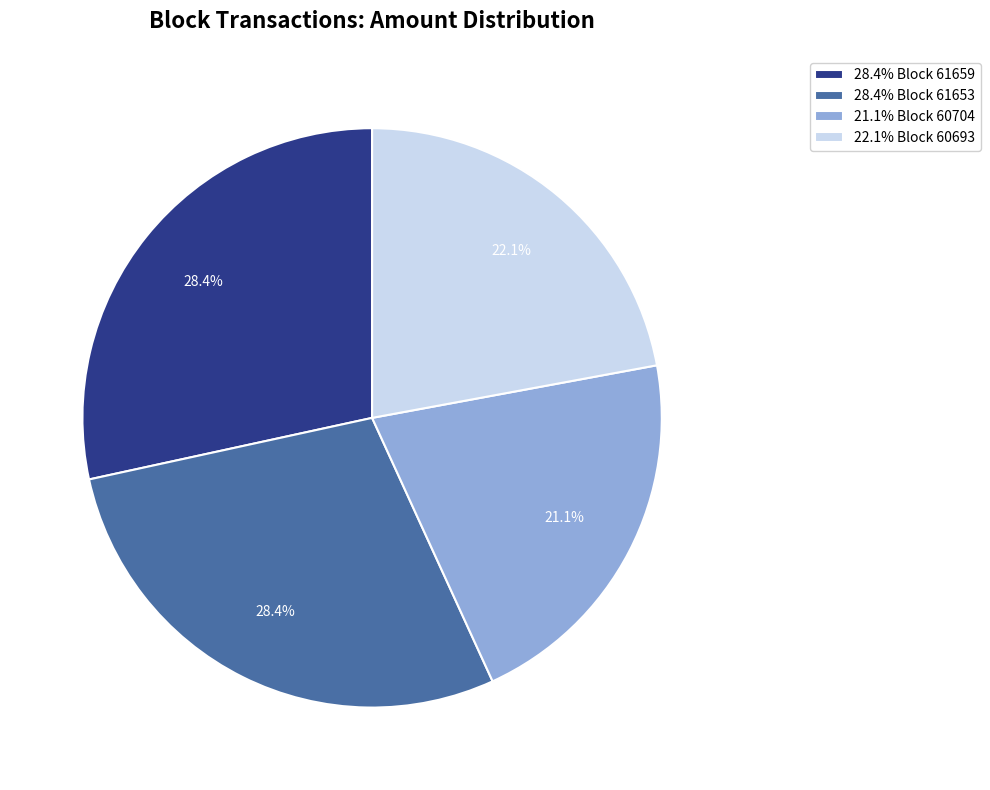

What percentage is NOT represented by 22.1% Block 60693?

77.9%